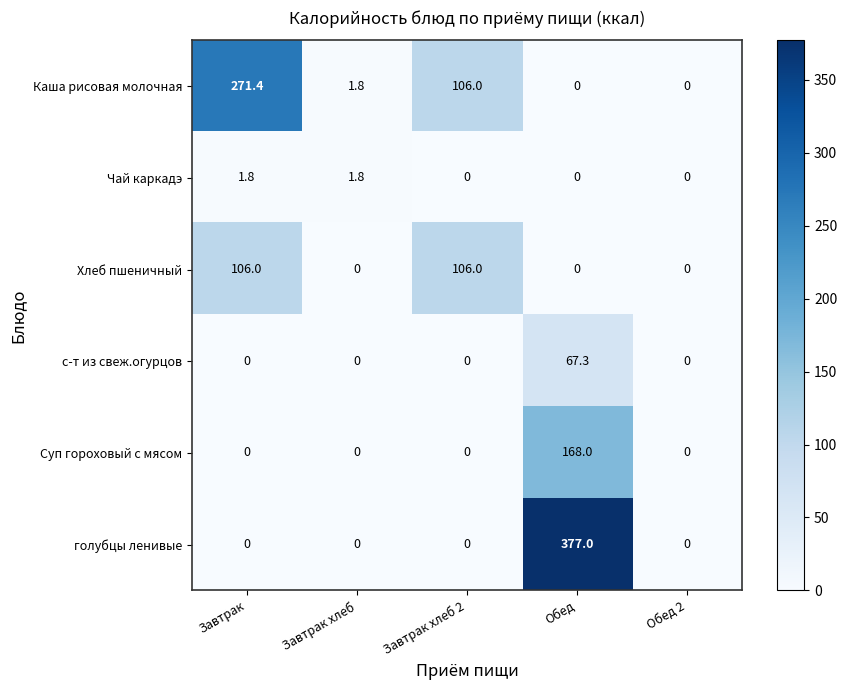

Reading left to right, transcribe all the data shown in this chart.

Каша рисовая молочная: Завтрак=271.4	Завтрак хлеб=1.8	Завтрак хлеб 2=106.0	Обед=0.0	Обед 2=0.0
Чай каркадэ: Завтрак=1.8	Завтрак хлеб=1.8	Завтрак хлеб 2=0.0	Обед=0.0	Обед 2=0.0
Хлеб пшеничный: Завтрак=106.0	Завтрак хлеб=0.0	Завтрак хлеб 2=106.0	Обед=0.0	Обед 2=0.0
с-т из свеж.огурцов: Завтрак=0.0	Завтрак хлеб=0.0	Завтрак хлеб 2=0.0	Обед=67.3	Обед 2=0.0
Суп гороховый с мясом: Завтрак=0.0	Завтрак хлеб=0.0	Завтрак хлеб 2=0.0	Обед=168.0	Обед 2=0.0
голубцы ленивые: Завтрак=0.0	Завтрак хлеб=0.0	Завтрак хлеб 2=0.0	Обед=377.0	Обед 2=0.0